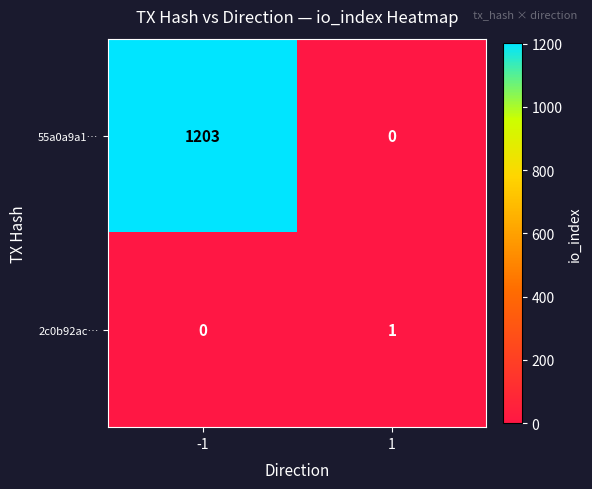

What is the total value across all series at 1?

1